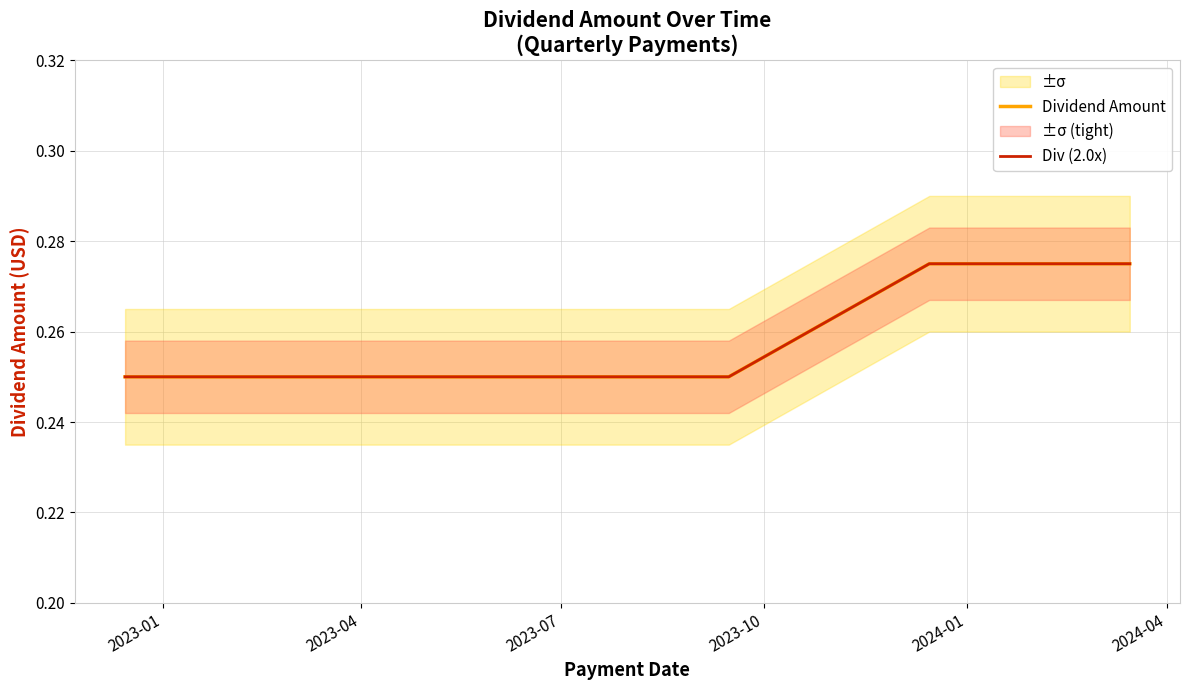

What is the total value across all series at 2023-04?

0.5